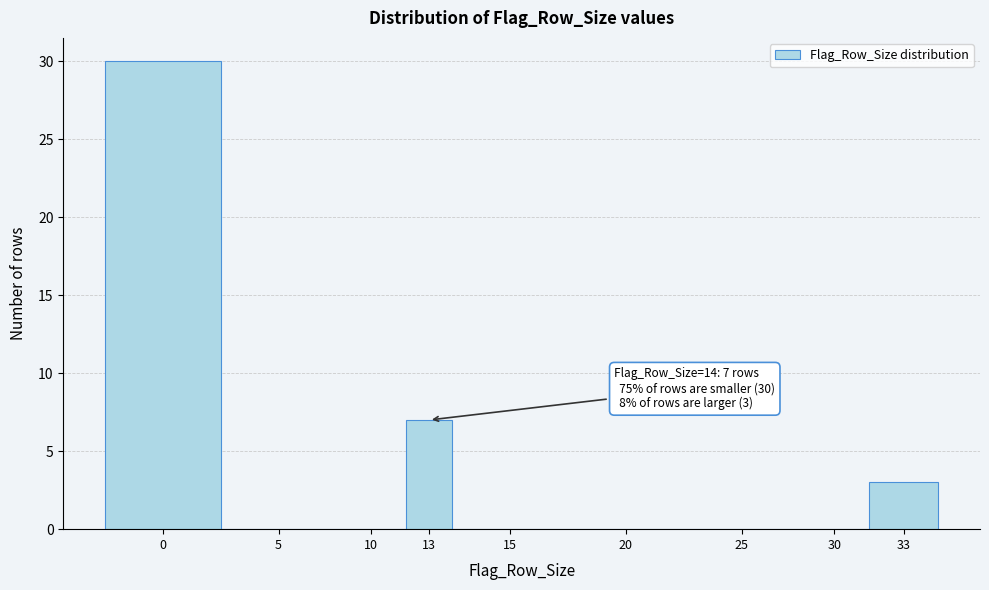

Reading left to right, what are all the values shown in this chart?

0=30	5=0	10=0	13=7	15=0	20=0	25=0	30=0	33=3